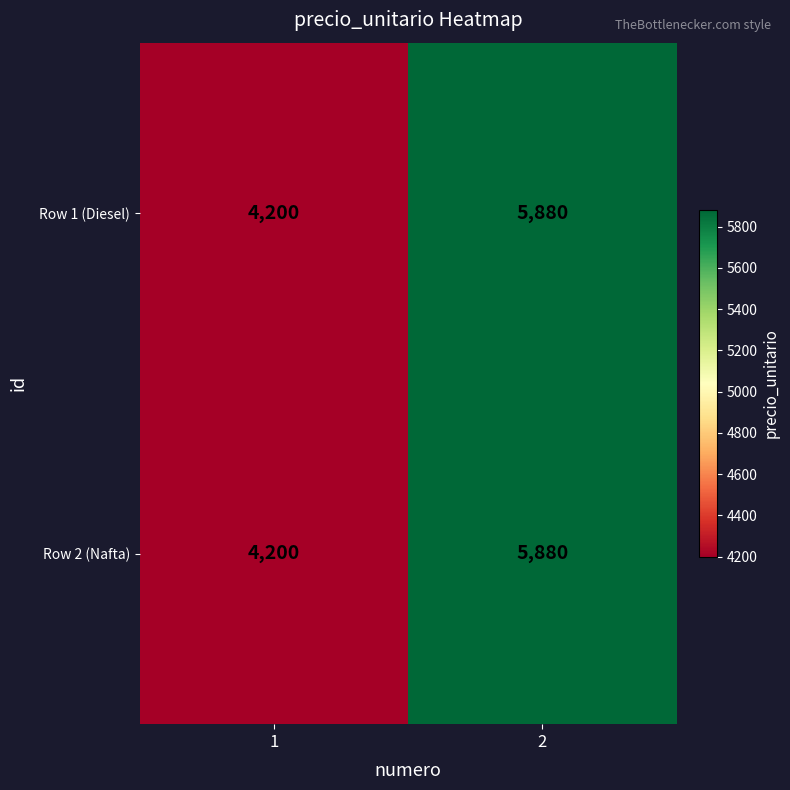

What is the total value across all series at 2?

11760